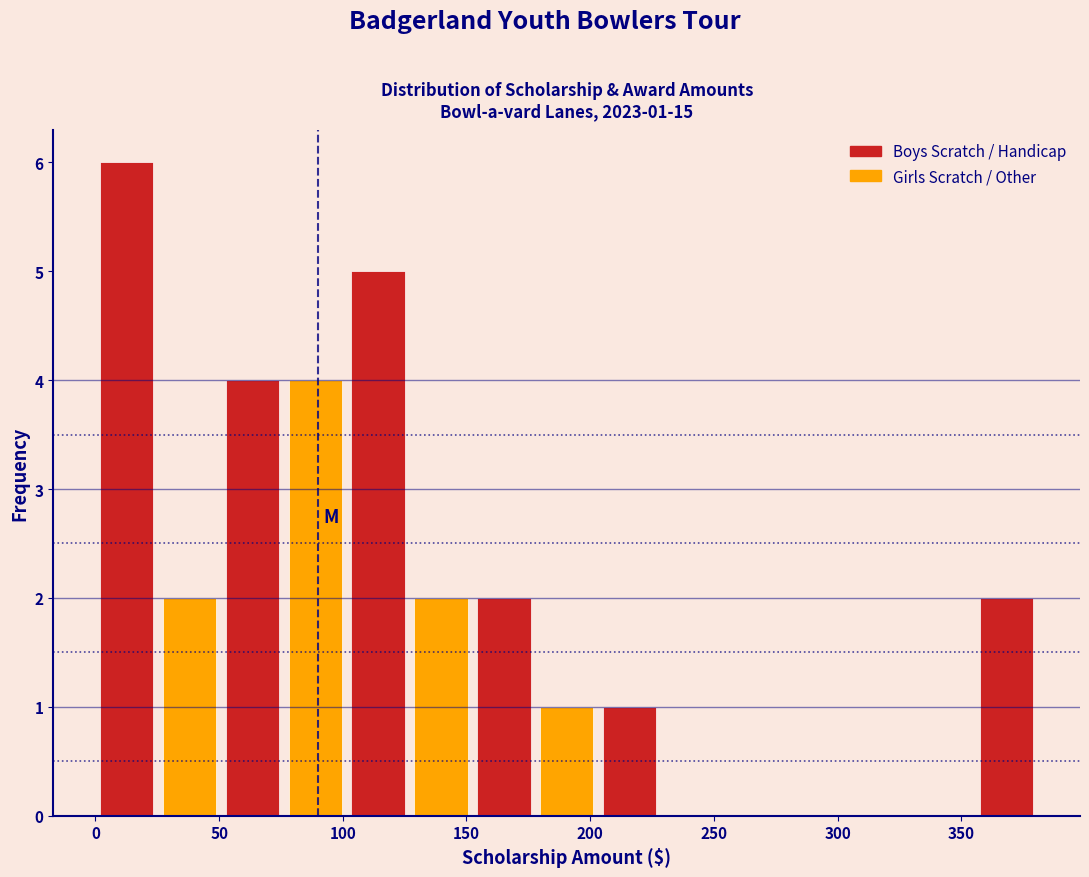

Over which range of the x-axis is the bar tallest?

0 to 25